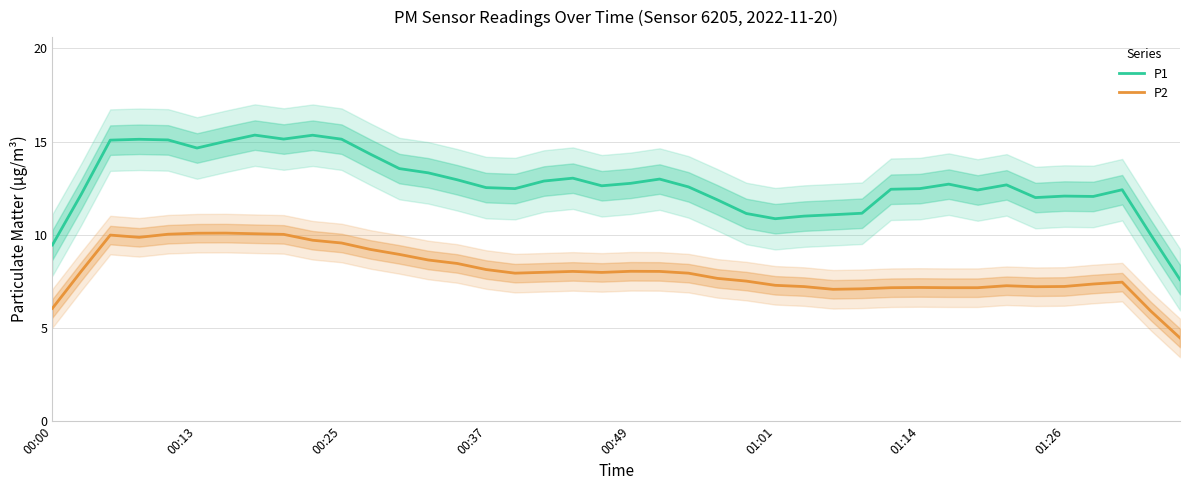

True or false: P2 and P1 intersect in this chart.

False